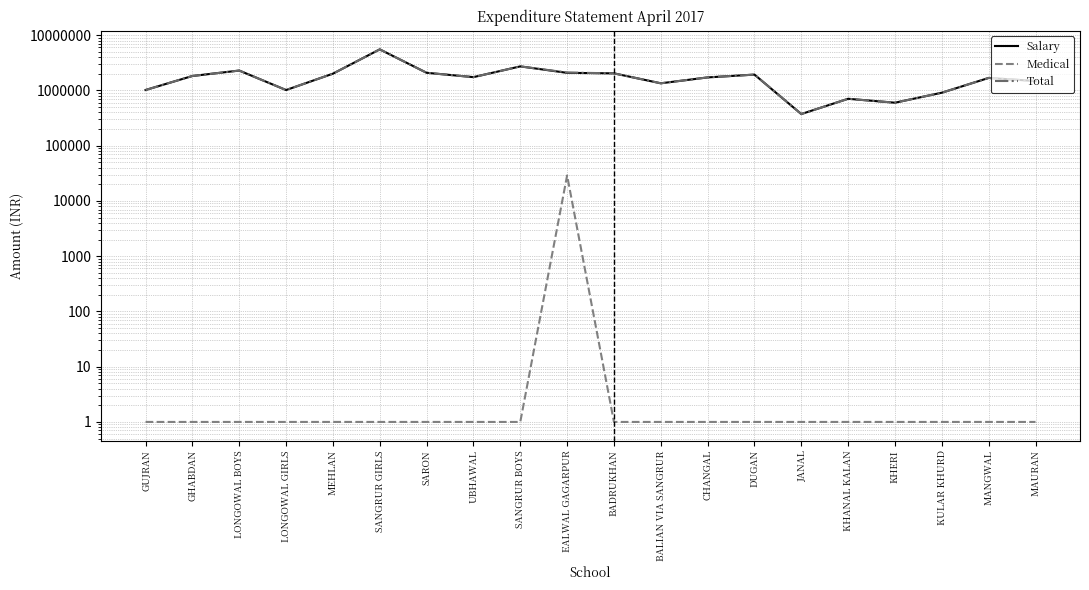

Reading left to right, list all the values displayed in this chart.

Salary: 1018716	1827550	2292239	1017592	2012101	5543133	2088691	1742370	2727297	2082680	2039732	1348005	1722357	1936596	374200	706723	600080	910453	1685141	1480600
Medical: 1	1	1	1	1	1	1	1	1	28954	1	1	1	1	1	1	1	1	1	1
Total: 1018716	1827550	2292239	1017592	2012101	5543133	2088691	1742370	2727297	2111634	2039732	1348005	1722357	1936596	374200	706723	600080	910453	1685141	1480600